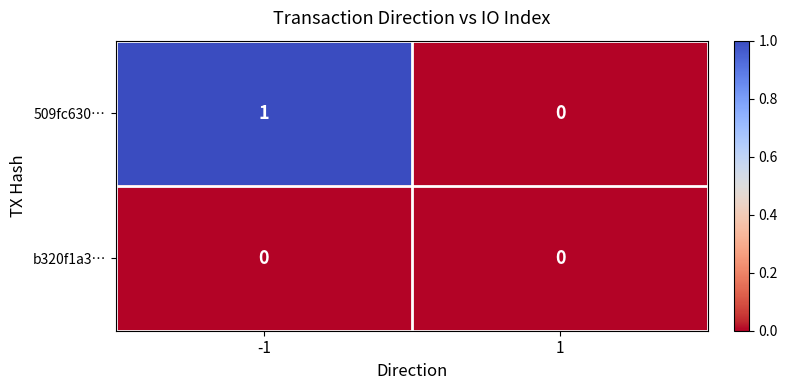

Reading left to right, list all the values displayed in this chart.

509fc630…: 1	0
b320f1a3…: 0	0